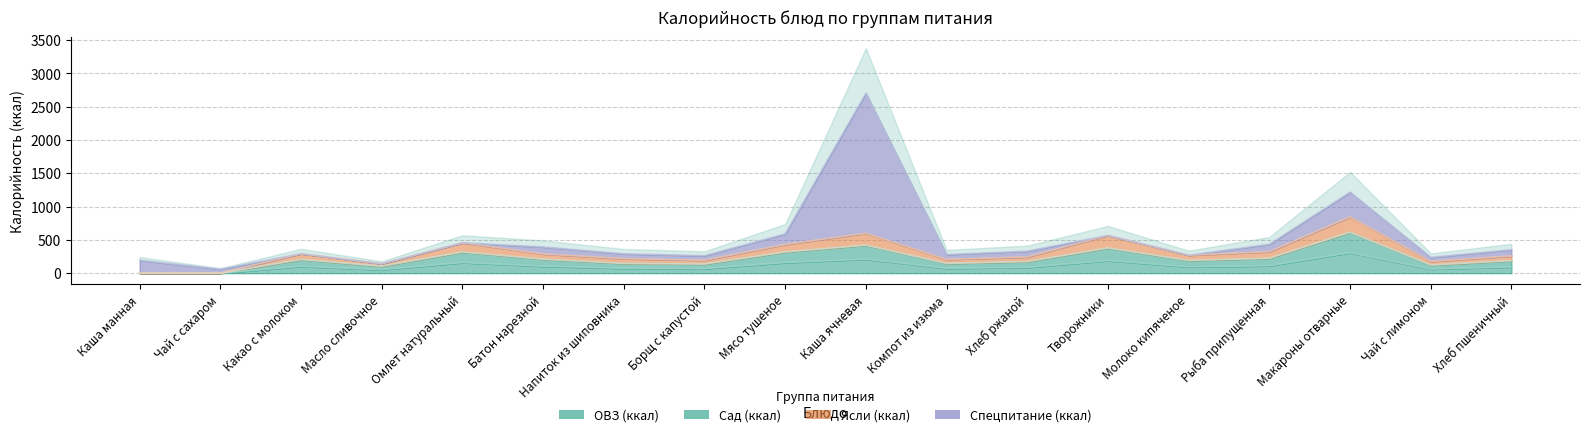

How many values in the Сад (ккал) series exceed 190?

9